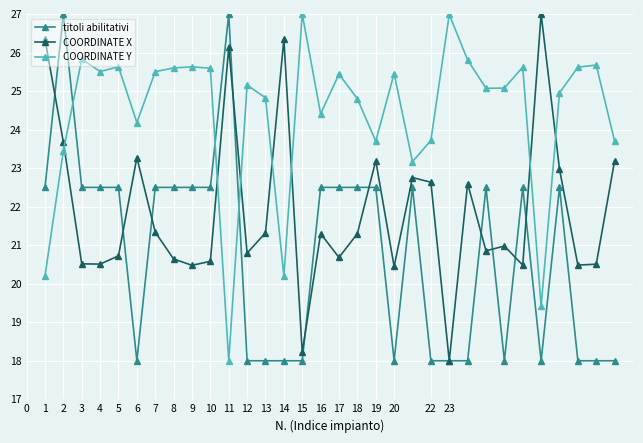

Which series has the largest total across all categories?

COORDINATE Y